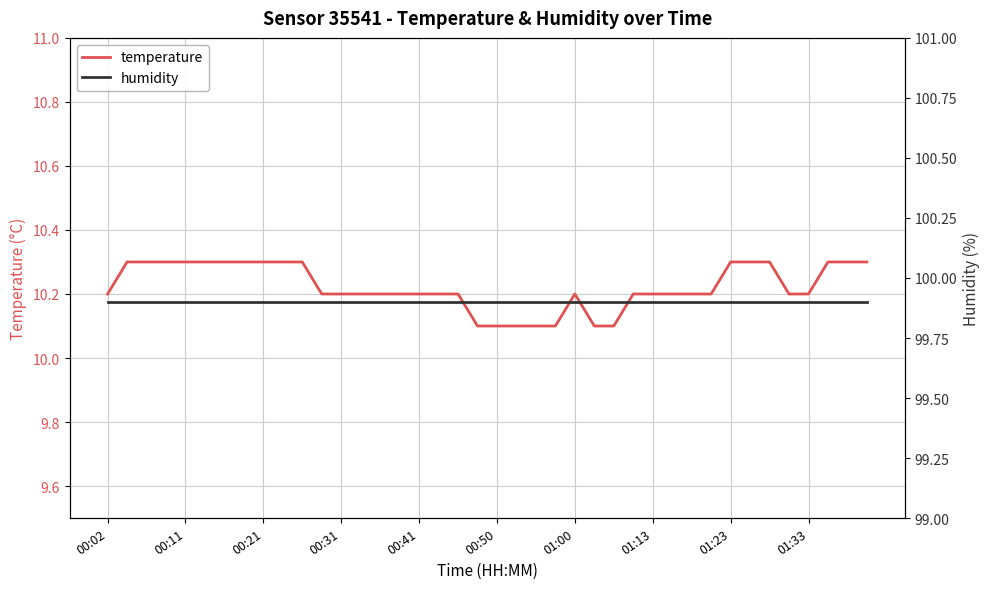

List the series in order of their peak value, lowest first.

temperature, humidity